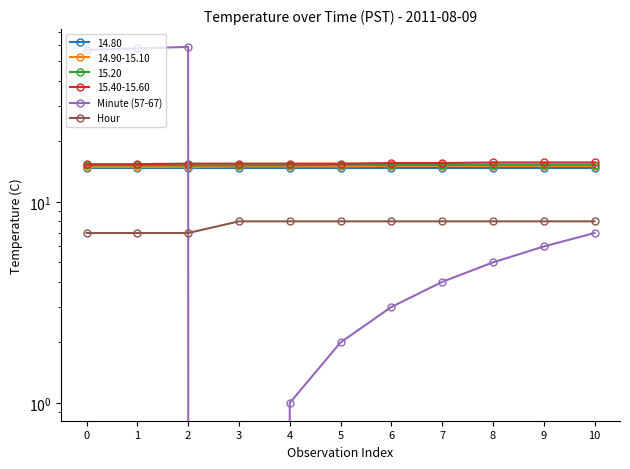

At which label does Minute (57-67) reach its peak?

2